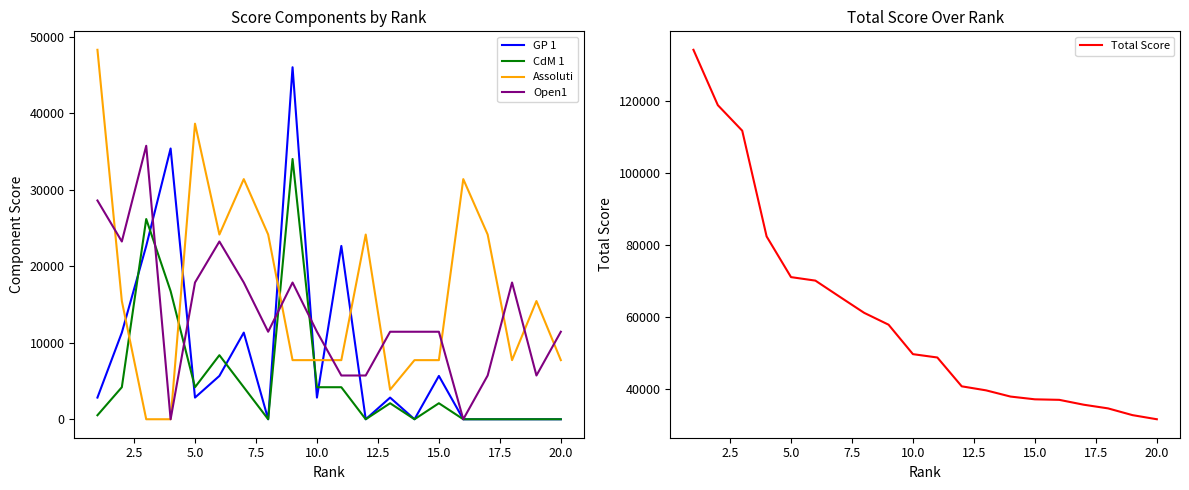

How many data points in Total Score are above 49724?

10